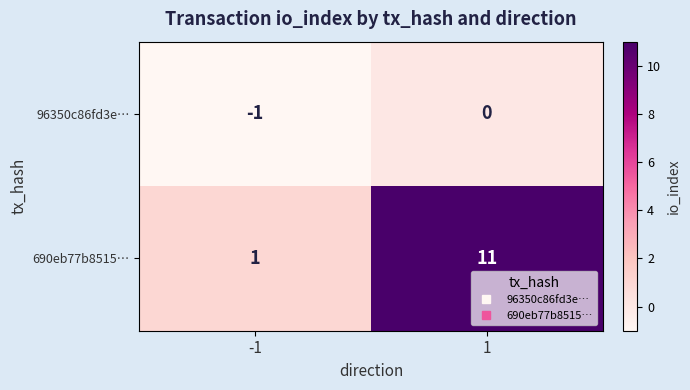

What is the highest value of the 690eb77b8515… series?

11